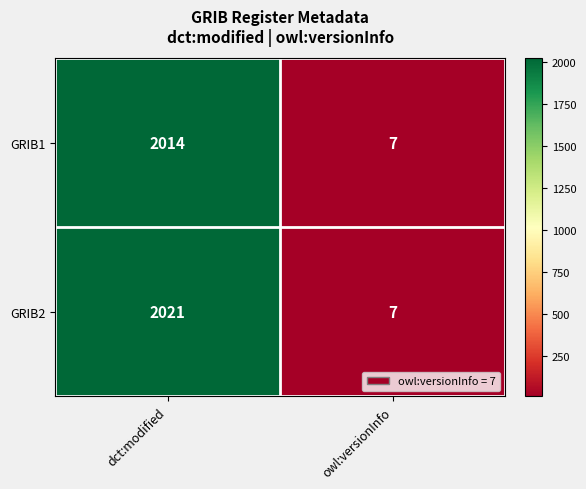

Which category has the highest value across all series?

dct:modified